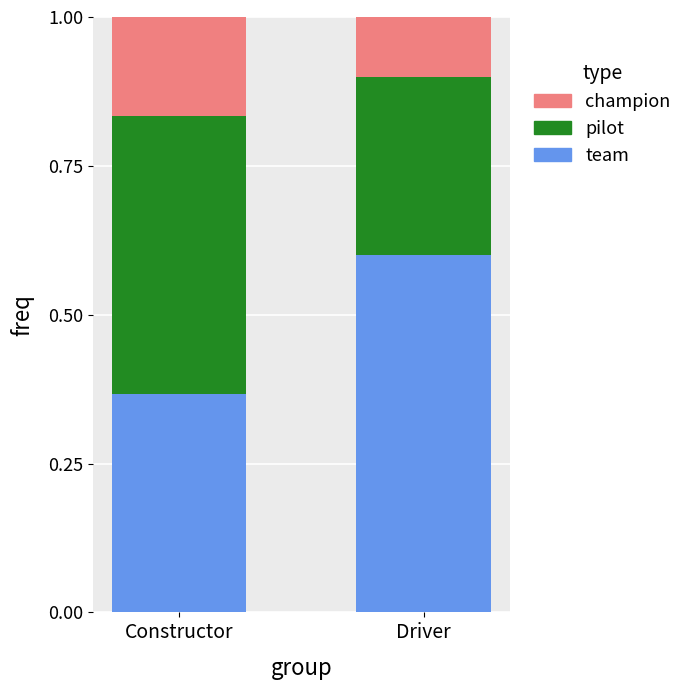

What is the highest value of the team series?

0.6